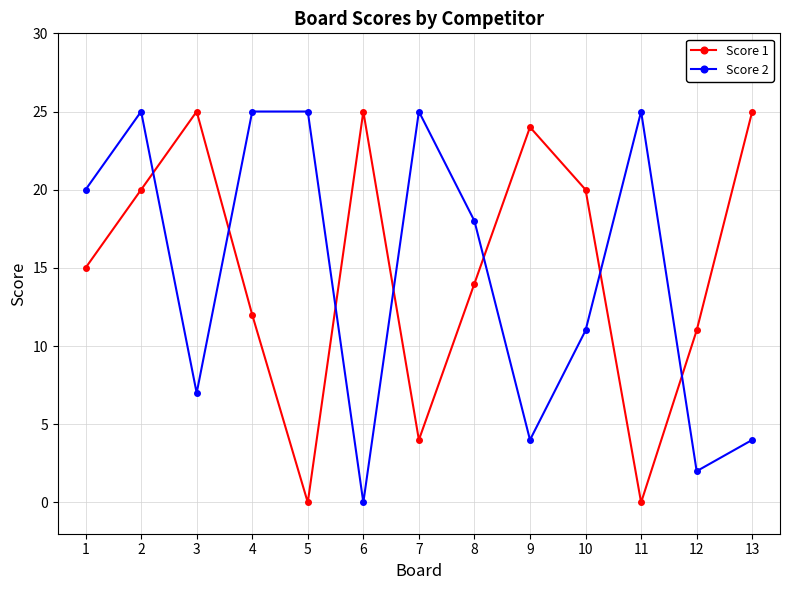

What is the greatest value displayed?

25